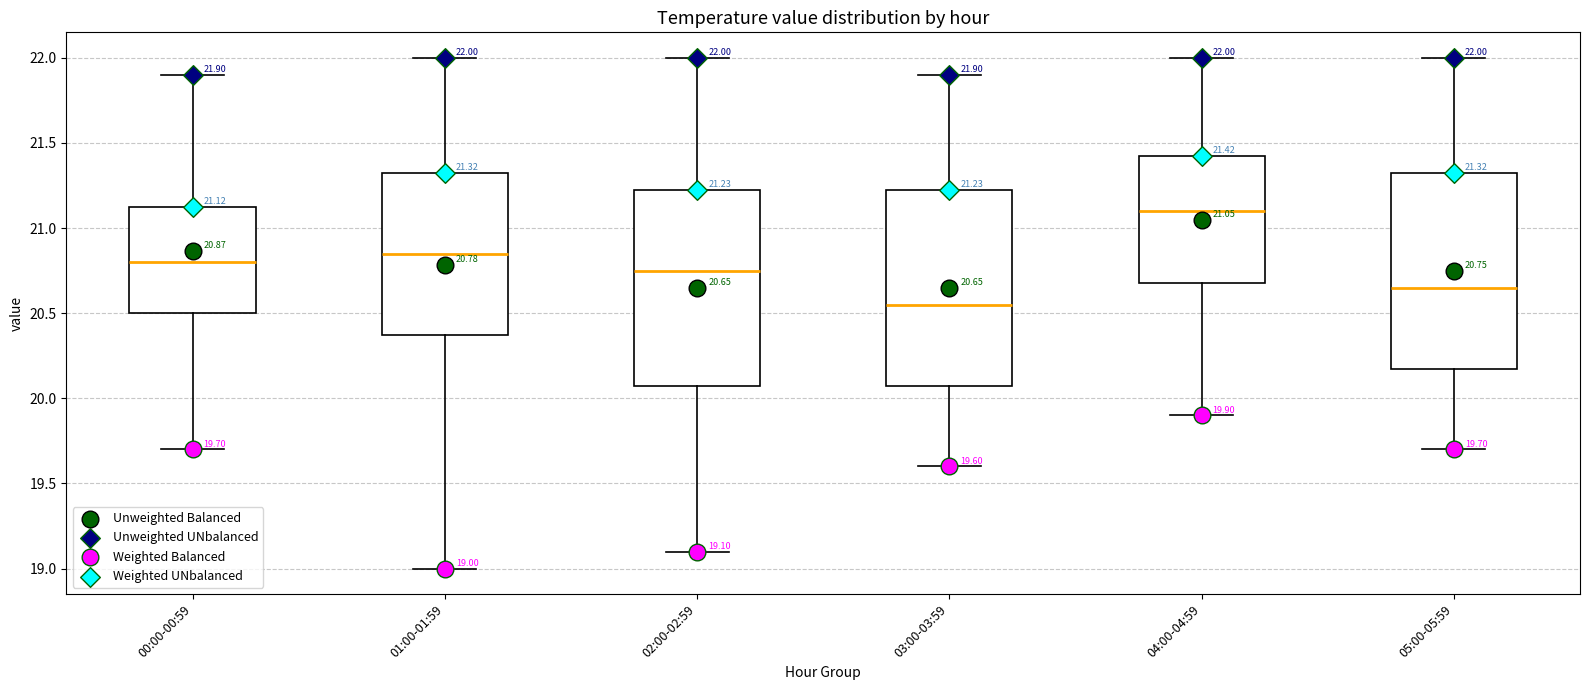

Which box has the lowest median line?

03:00-03:59